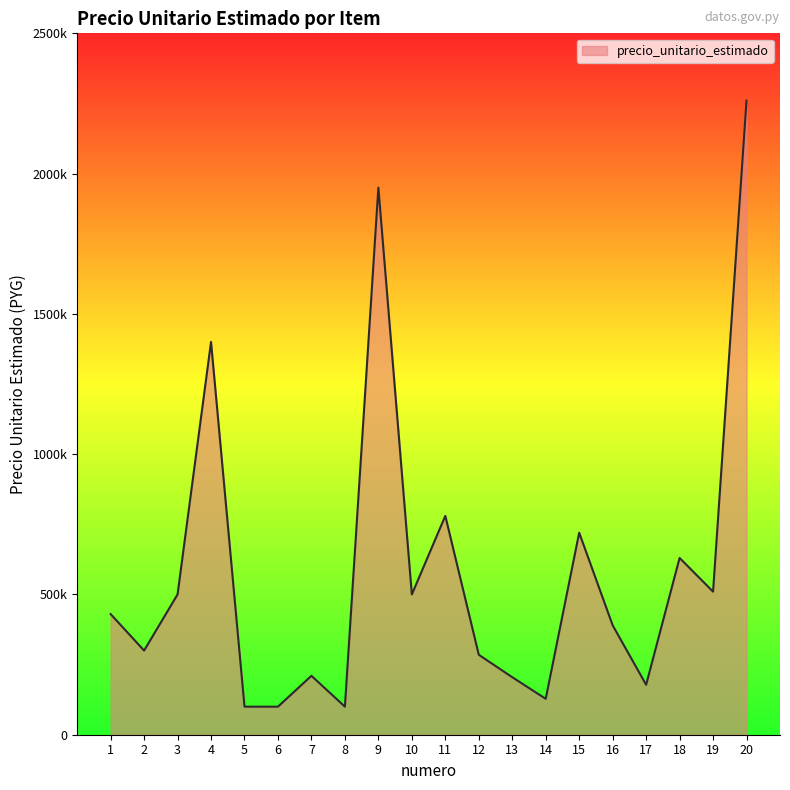

Where is the first local minimum?

2